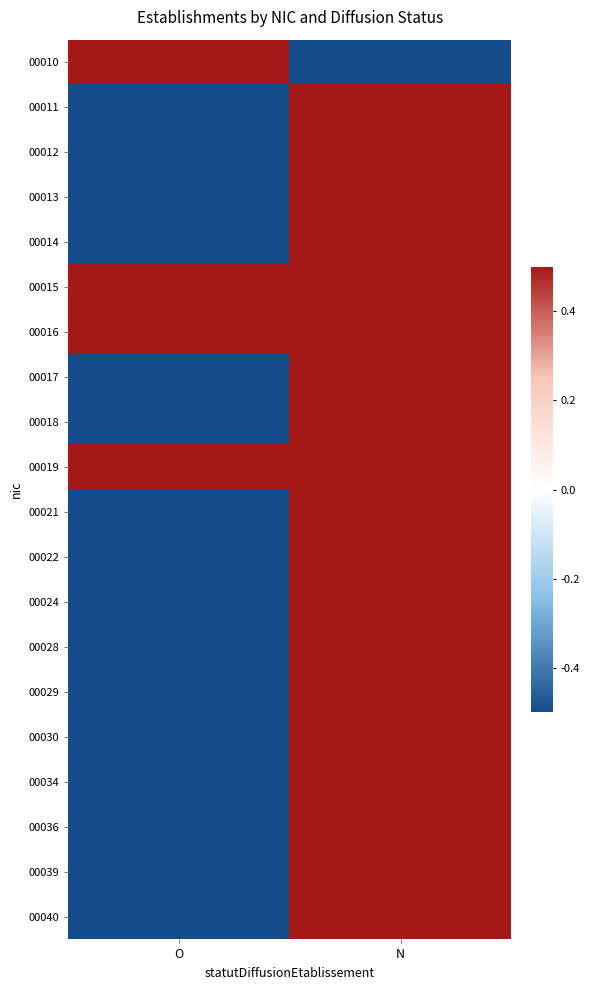

Count the number of data series in this chart.

20